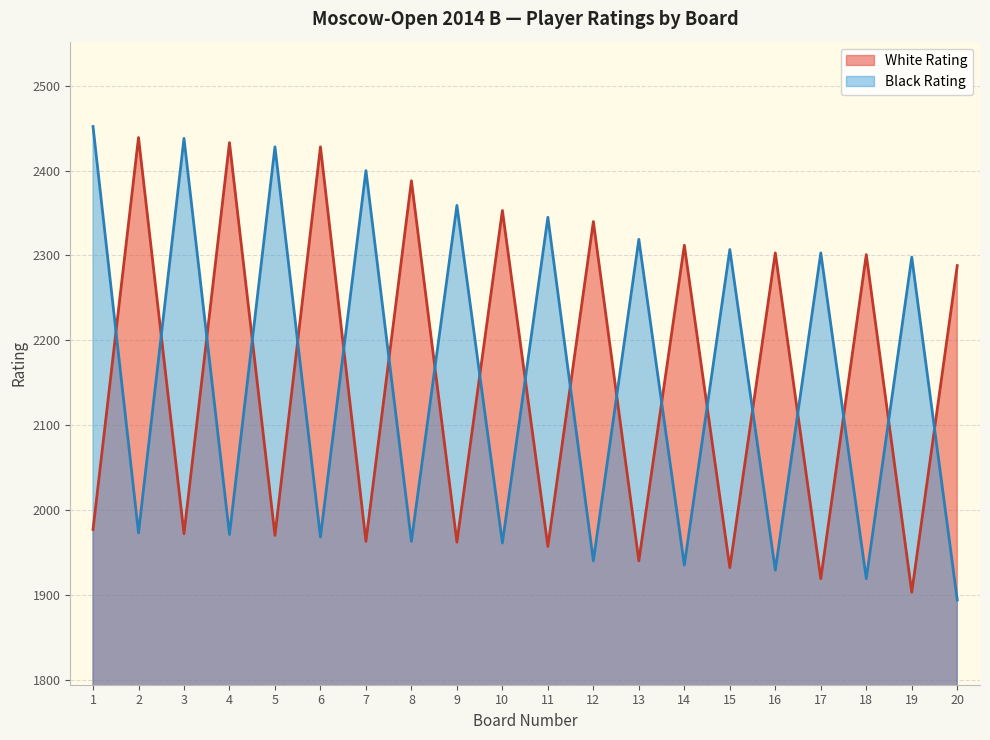

What is the value of the Black Rating point at the 6th from the left?

1968